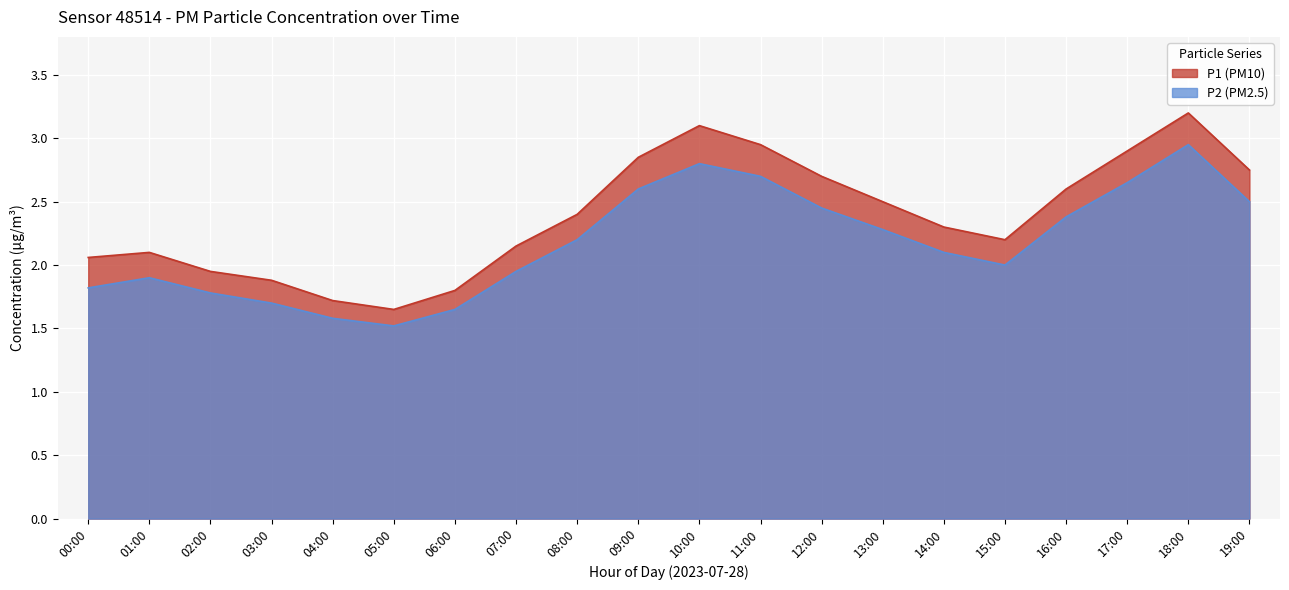

At which category does P1 (PM10) reach its first local peak?

01:00